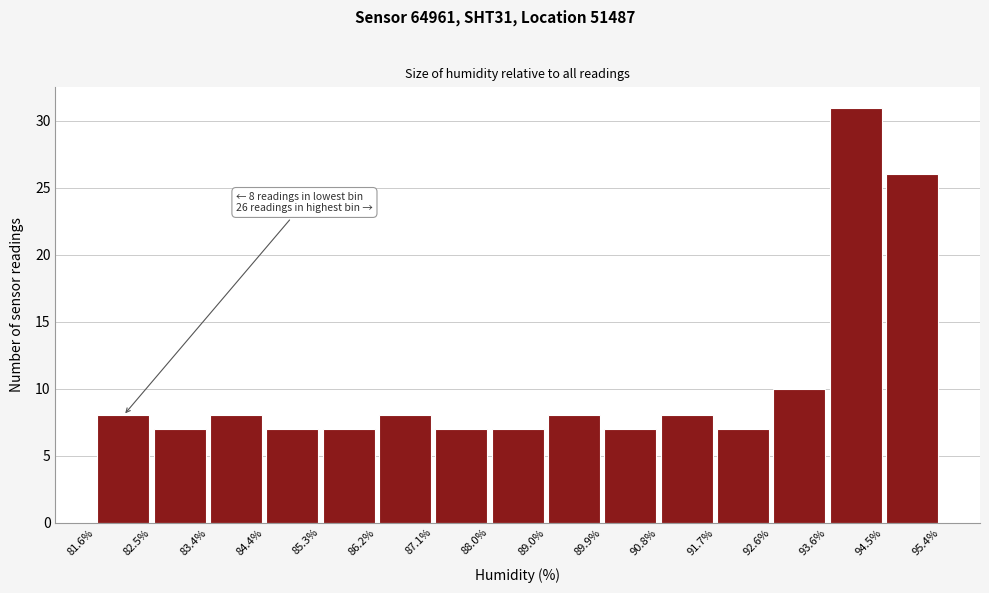

Which range on the x-axis has the tallest bar?

93.6% to 94.5%